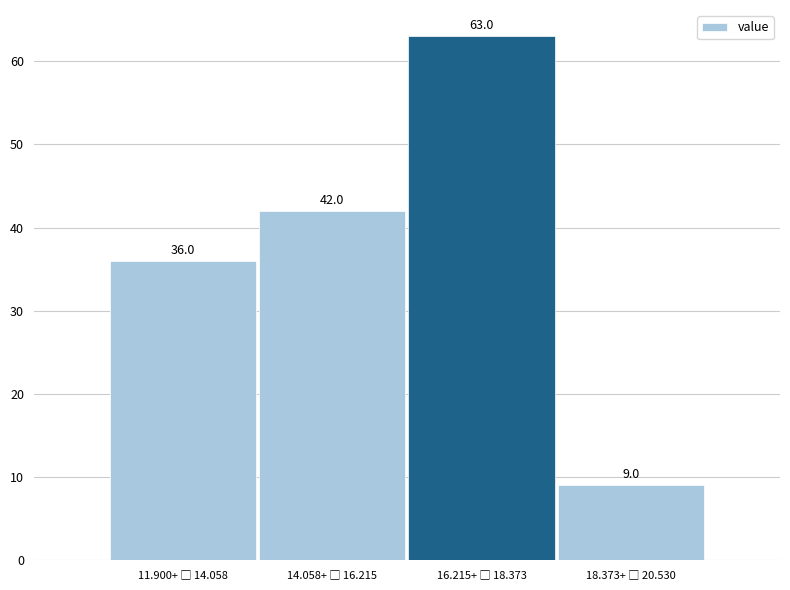

Reading right to left, what are all the values shown in this chart?

9	63	42	36